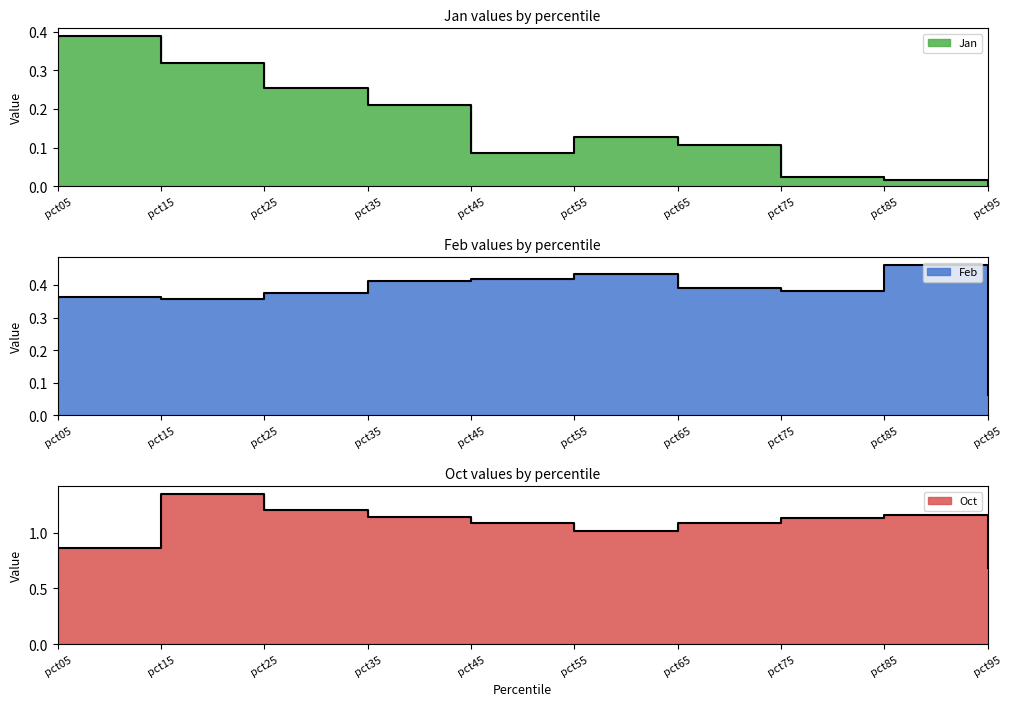

The value of Jan at pct55 is 0.1. True or false?

True